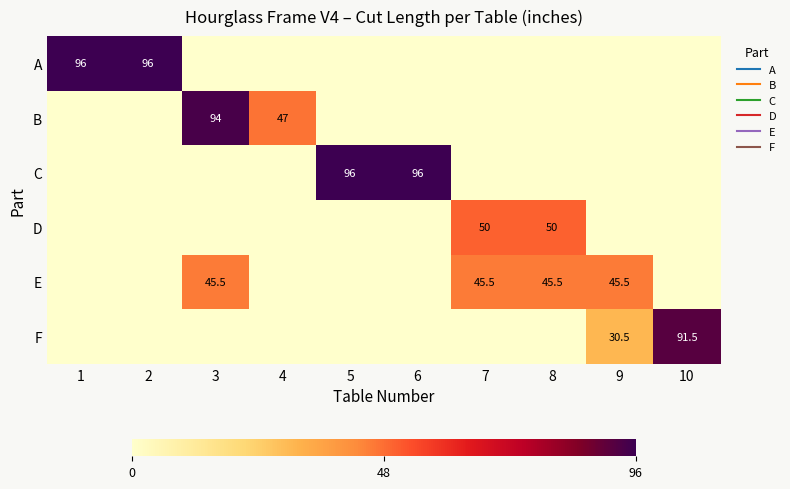

Where is A nearest to the value 48?

1